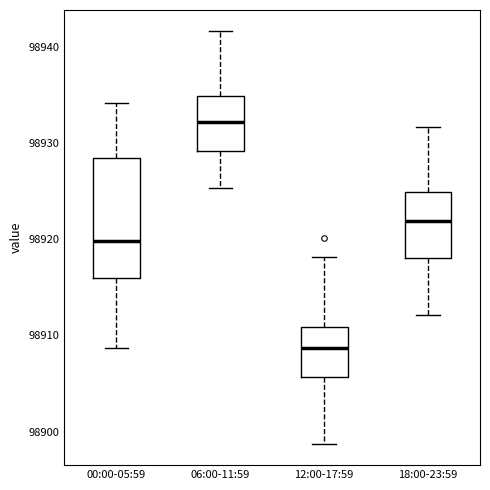

Where does the lower whisker of the box for 06:00-11:59 end on the y-axis? The values are not printed on the chart, so give them approximately, as read against the axis.

98925